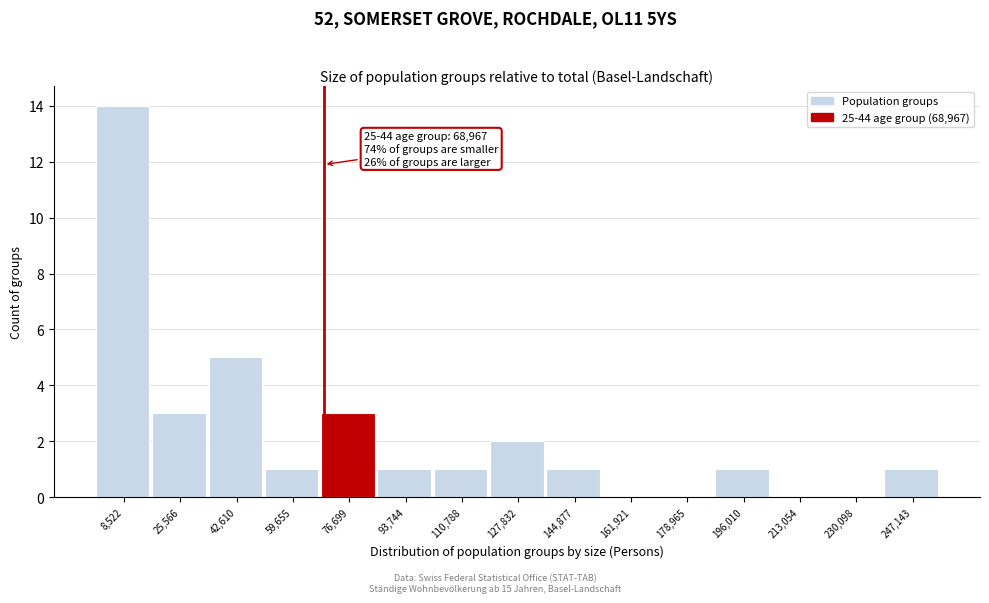

Over which range of the x-axis is the bar tallest?

0 to 18000